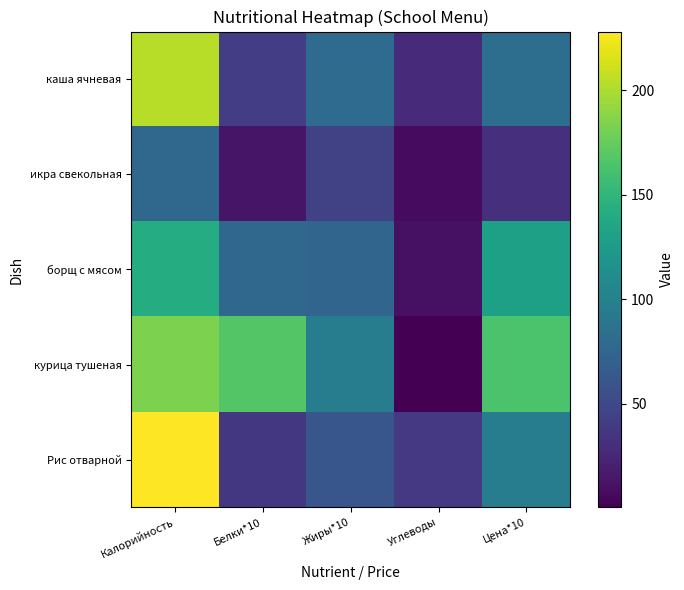

Which series has the widest spread of values?

Рис отварной